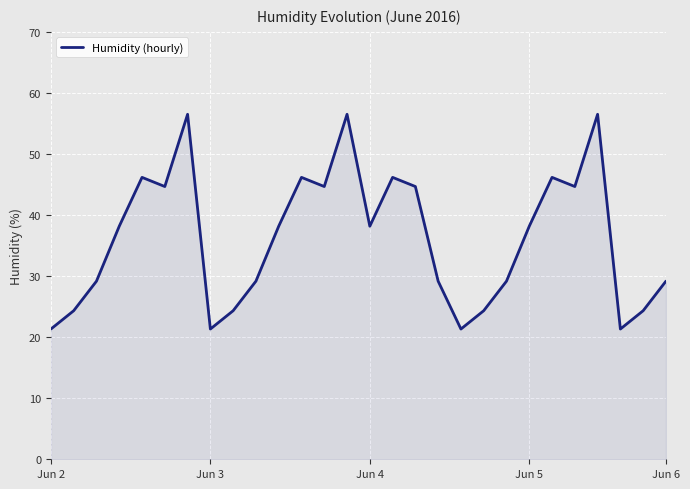

What is the greatest value displayed?

56.5